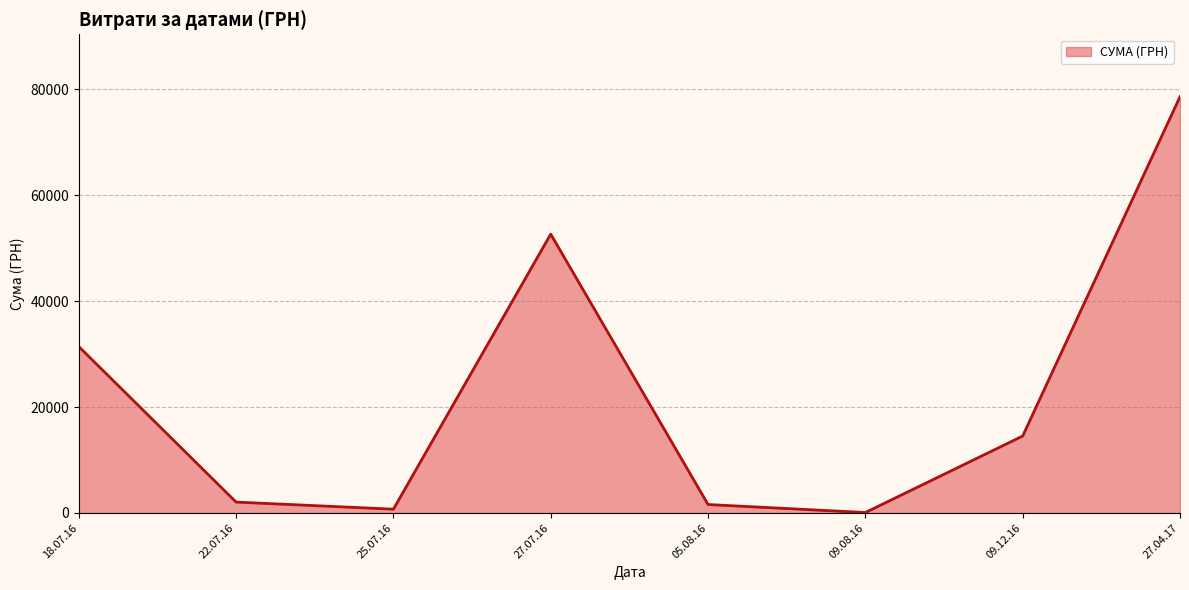

Between 22.07.16 and 09.12.16, which is larger?

09.12.16